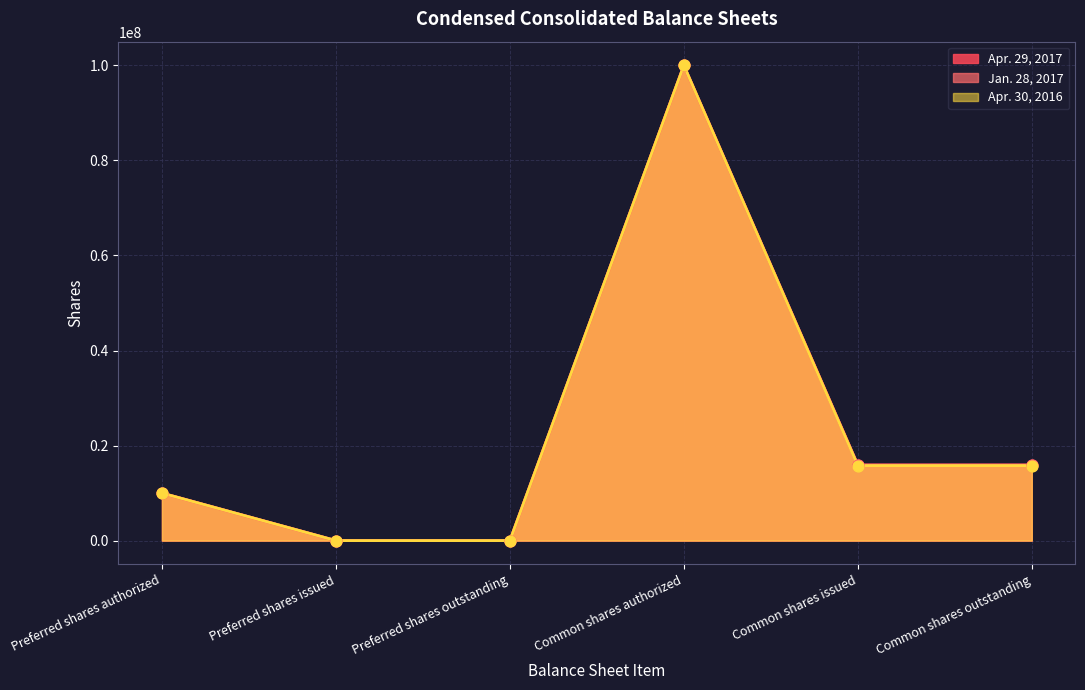

What is the total value across all series at Common shares outstanding?

47605850